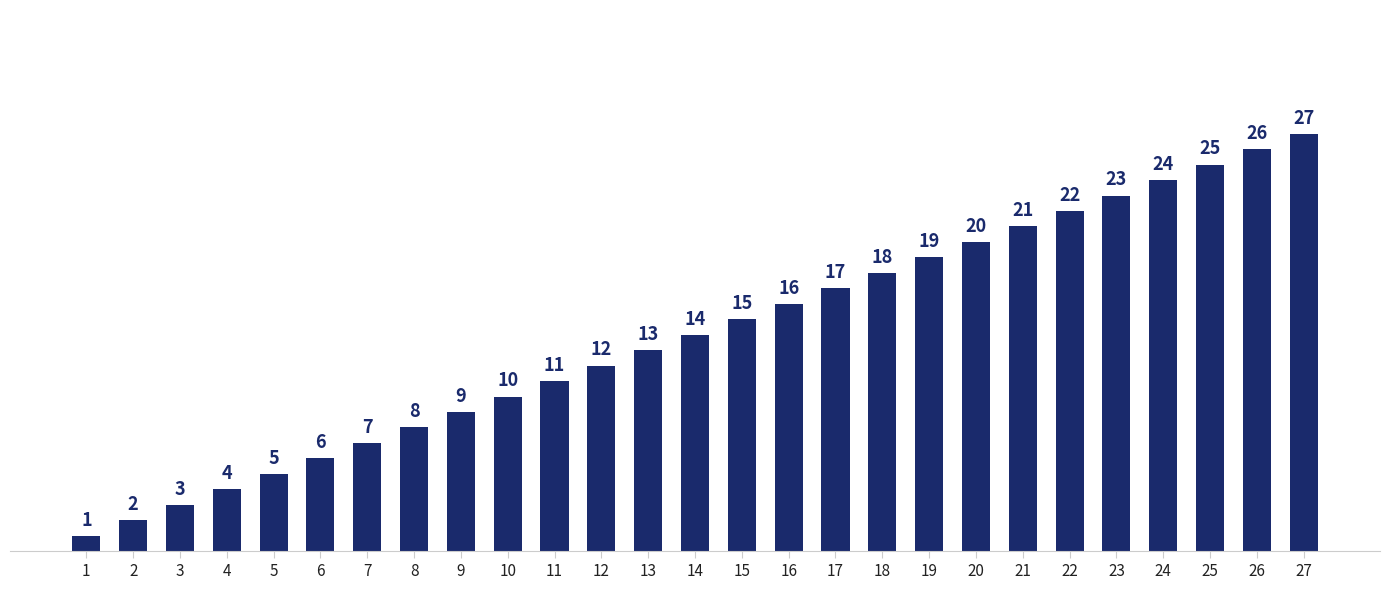

Reading right to left, list all the values displayed in this chart.

27	26	25	24	23	22	21	20	19	18	17	16	15	14	13	12	11	10	9	8	7	6	5	4	3	2	1